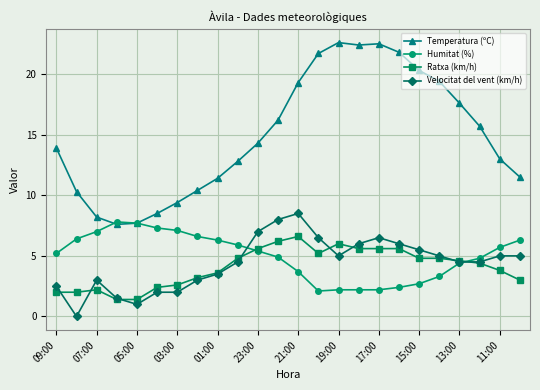

What is the difference between the maximum and minimum values in the Velocitat del vent (km/h) series?

8.5